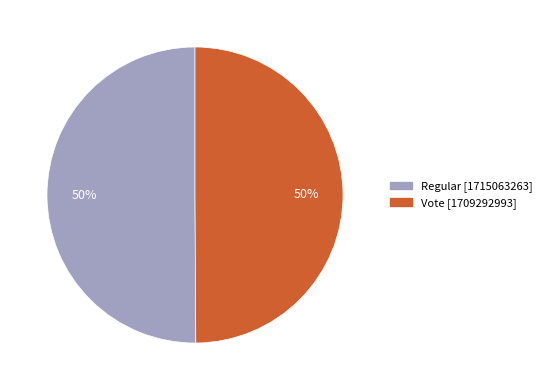

The Vote slice represents 50% of the pie. True or false?

True